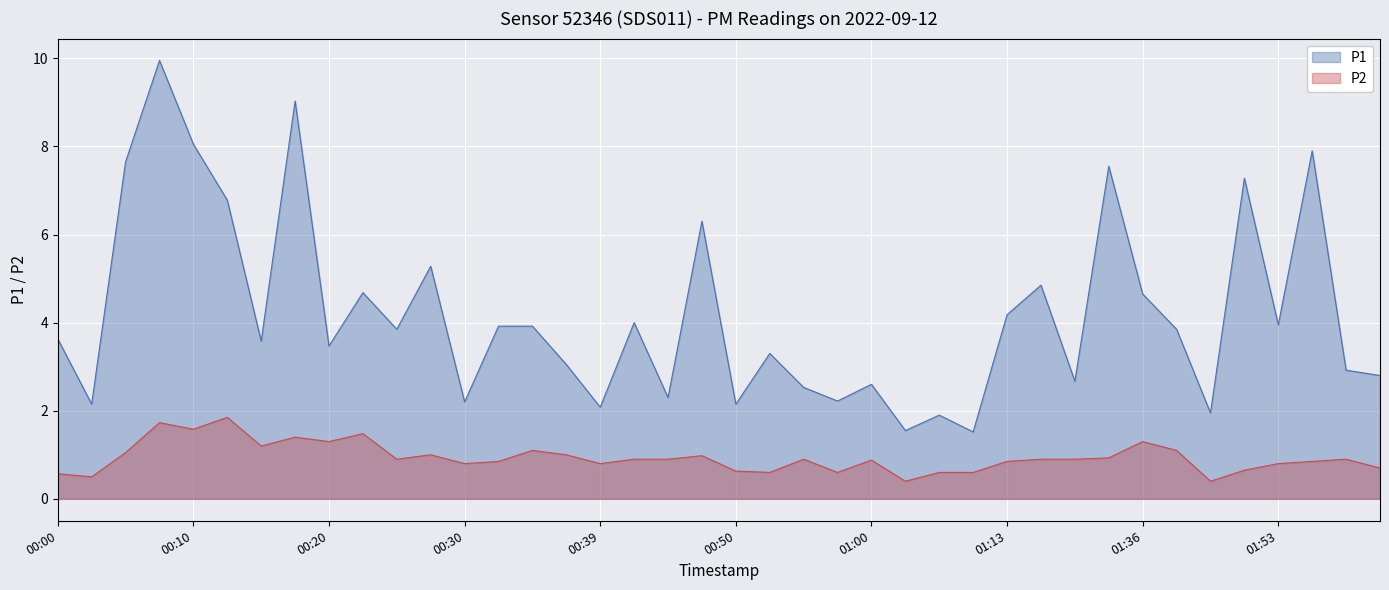

What is the approximate value of P2 at 15?

1.0